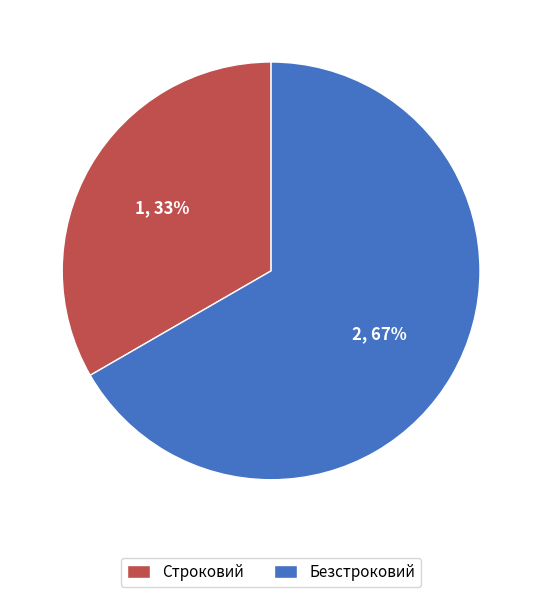

What is the ratio of the value at Строковий to the value at Безстроковий?

0.5